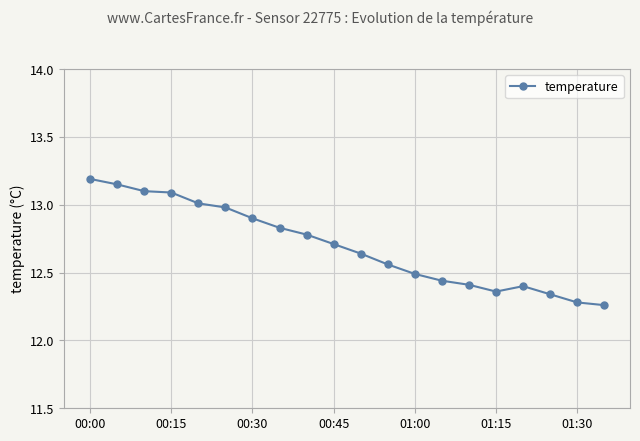

What is the value of the 10th point from the left?

12.7